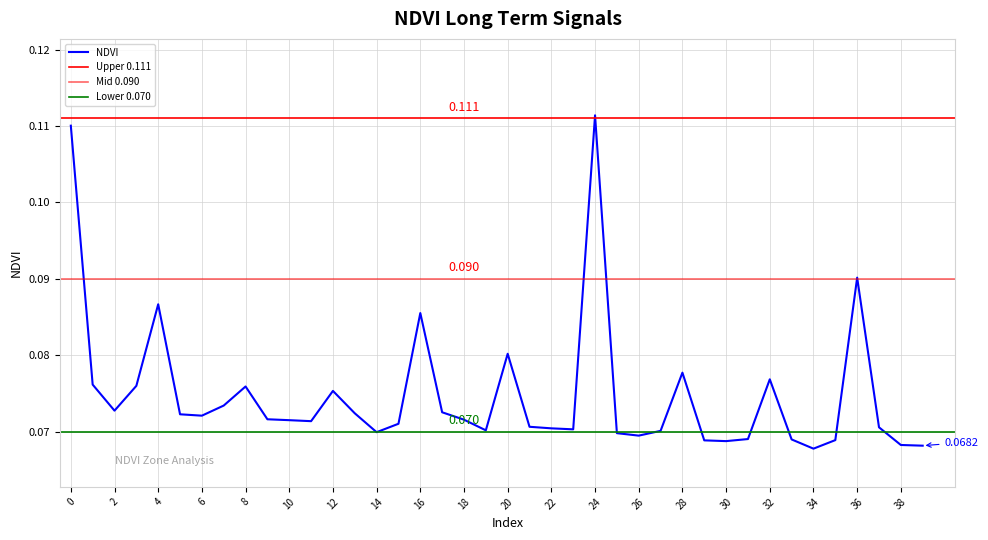

At which category does the chart reach its peak across all series?

24